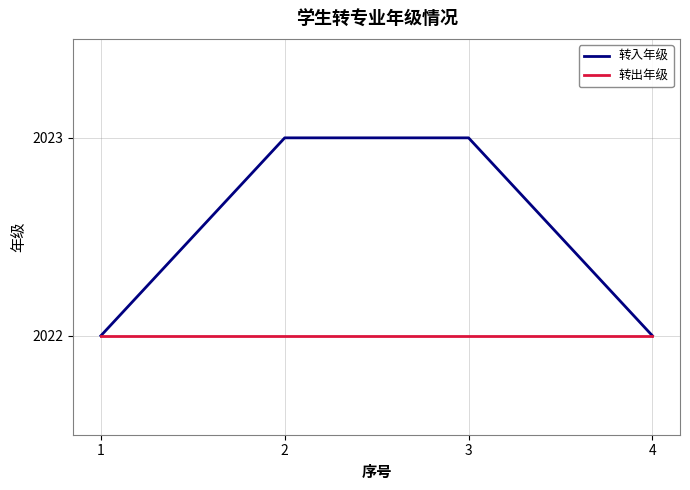

List the series in order of their overall mean, lowest first.

转出年级, 转入年级